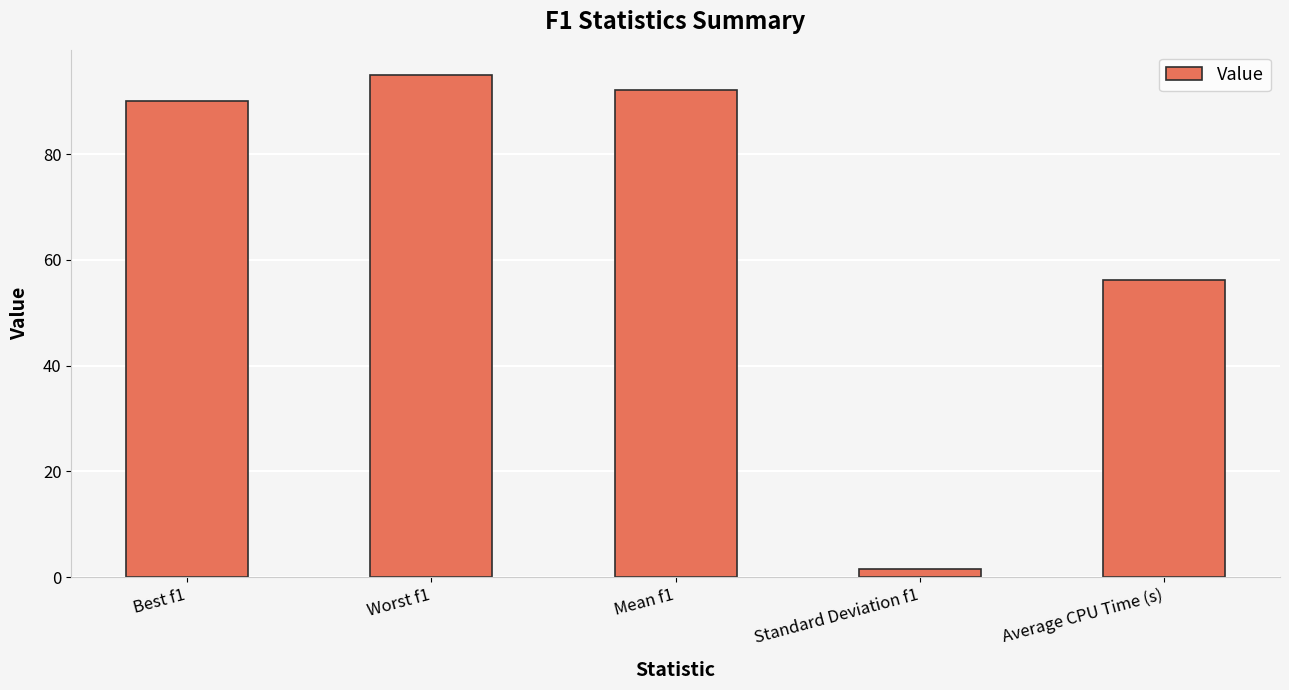

Reading left to right, list all the values displayed in this chart.

Best f1=90.0	Worst f1=95.0	Mean f1=92.1	Standard Deviation f1=1.6	Average CPU Time (s)=56.2